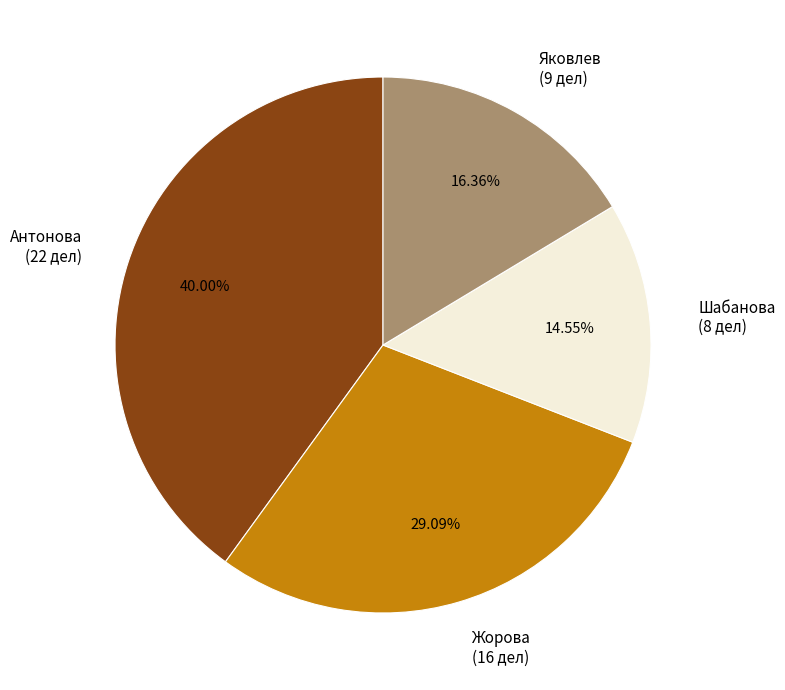

Is it true that Яковлев is 16% of the pie?

True